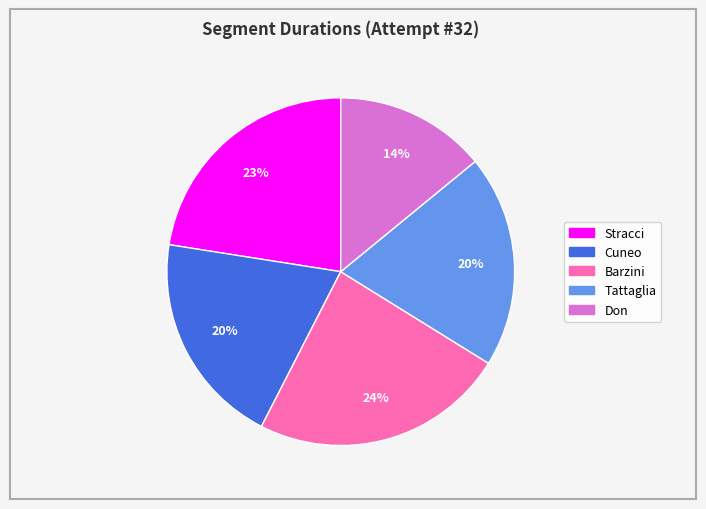

What is the ratio of the value at Cuneo to the value at Stracci?

0.9